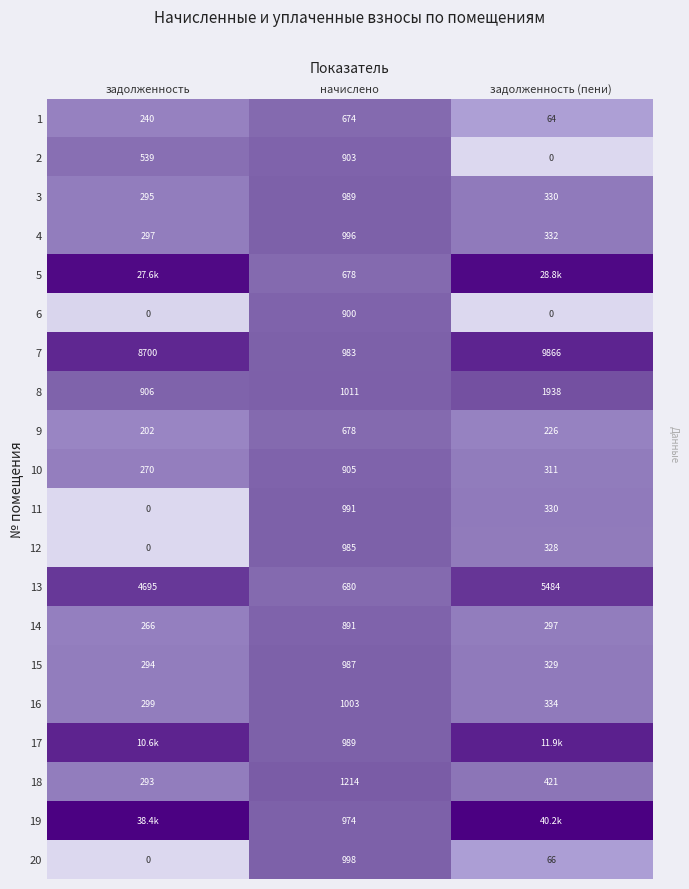

Rank the categories by 18 value from lowest to highest.

задолженность, задолженность (пени), начислено